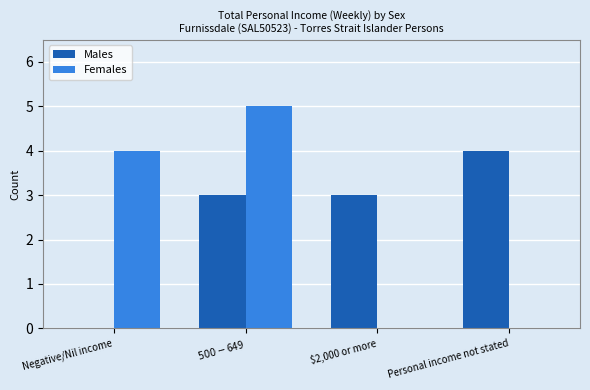

How many groups of bars are there?

4